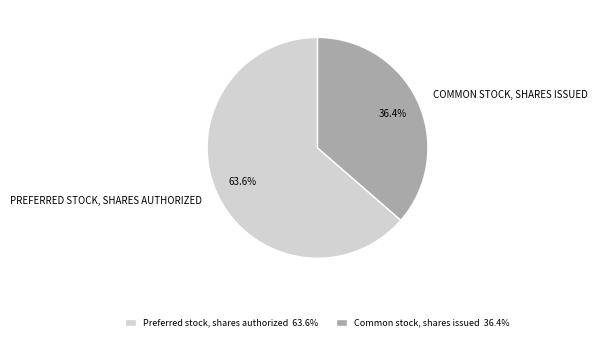

Which slice is the smallest?

Common stock, shares issued